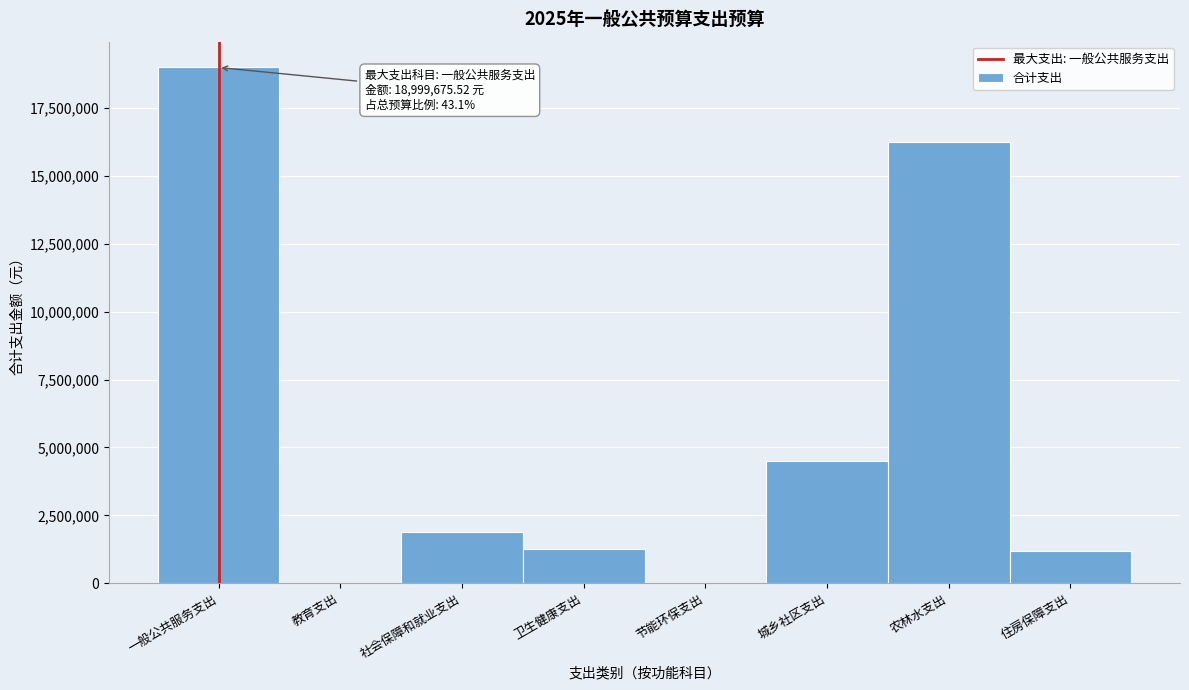

True or false: the data shows 4500000.0 at 城乡社区支出.

True